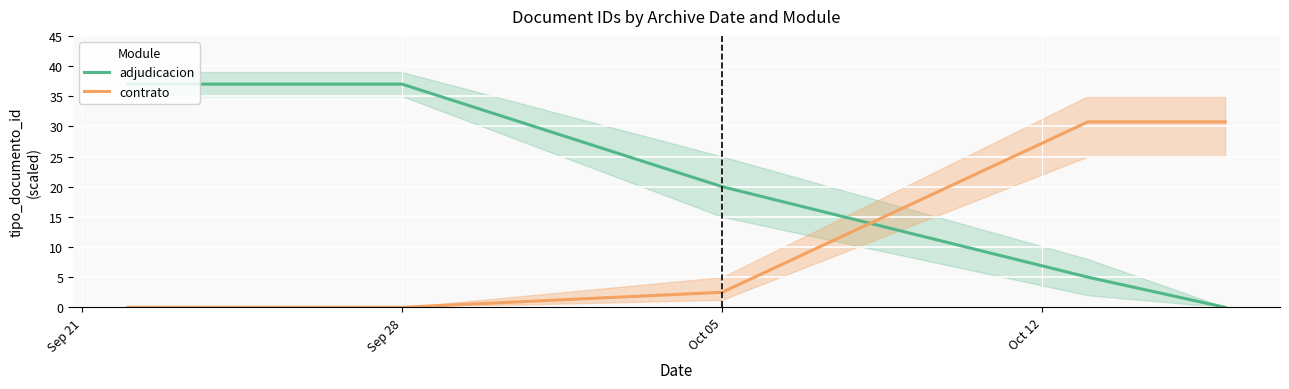

What is the maximum value for adjudicacion?

37.0